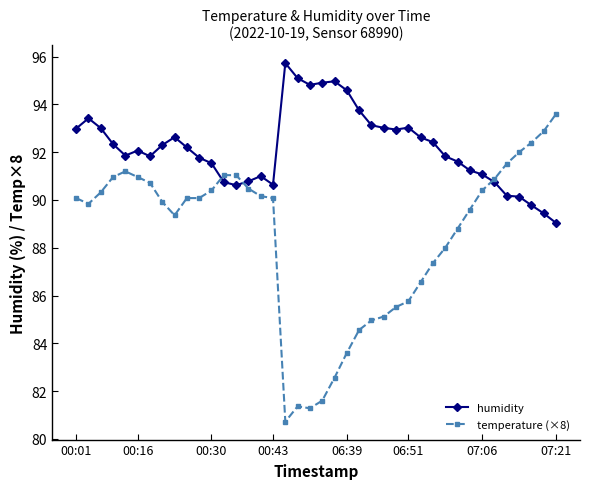

At how many categories does at least one series exceed 80?

40